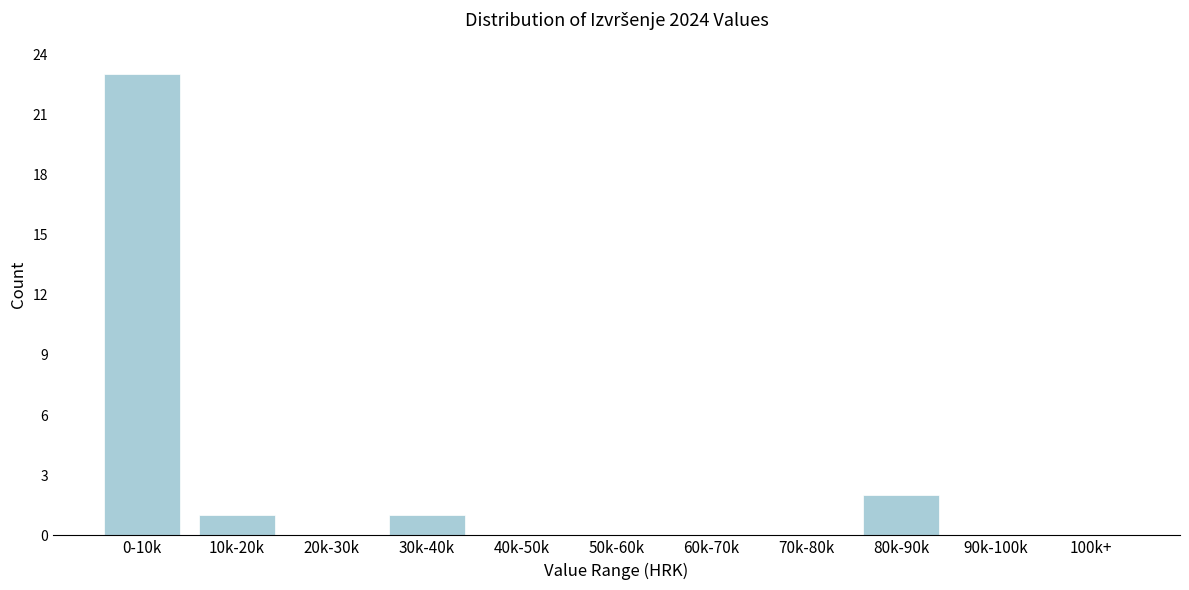

Reading right to left, transcribe all the data shown in this chart.

100k+=0	90k-100k=0	80k-90k=2	70k-80k=0	60k-70k=0	50k-60k=0	40k-50k=0	30k-40k=1	20k-30k=0	10k-20k=1	0-10k=23